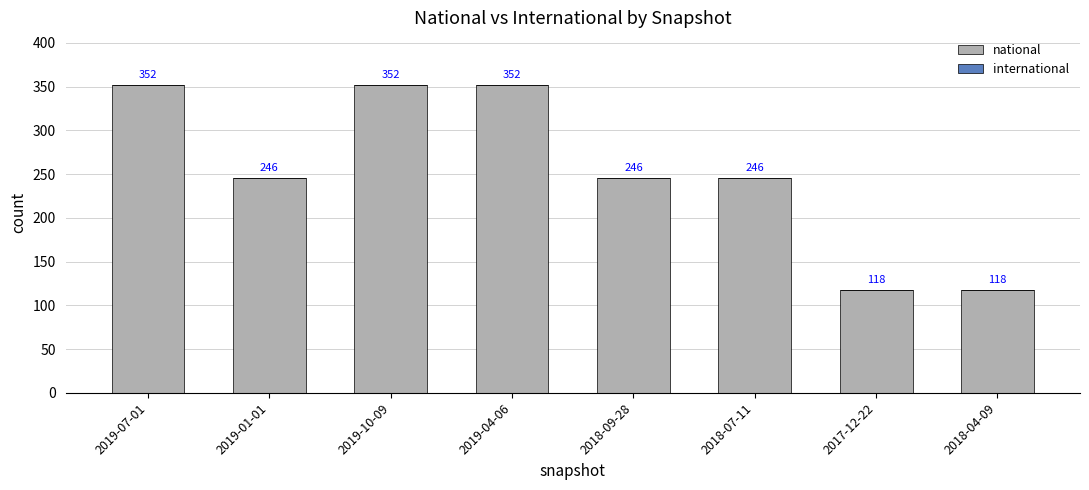

Are the bars grouped side by side (vs. stacked)?

No